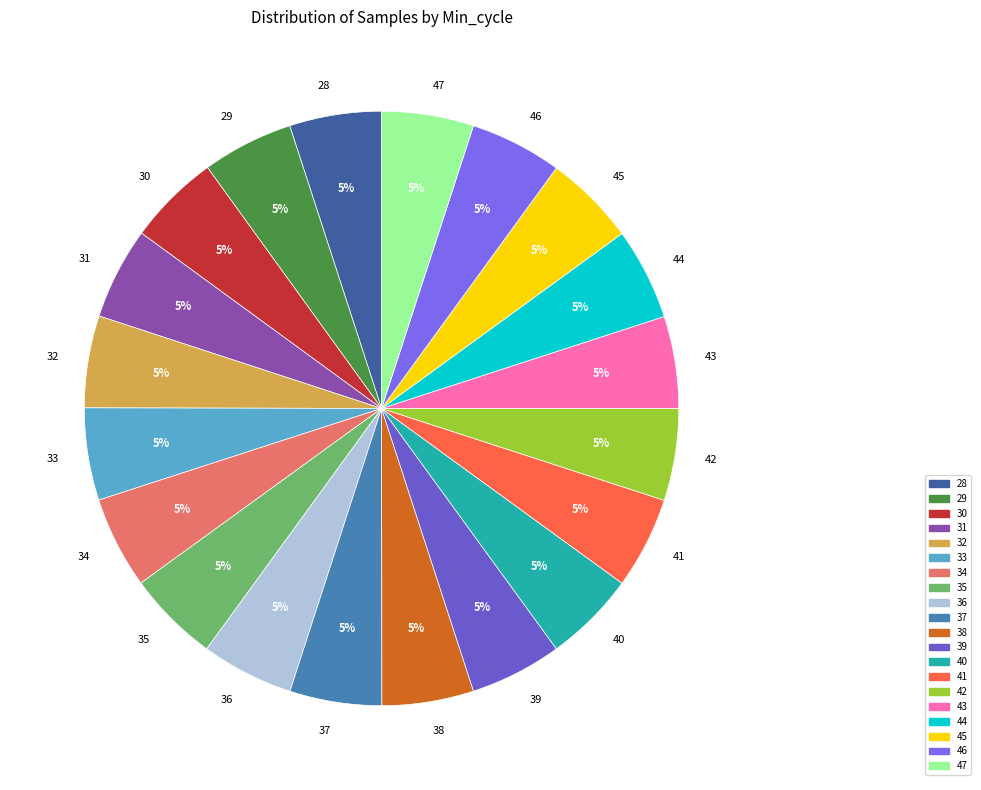

What is the ratio of the value at 35 to the value at 47?

1.0